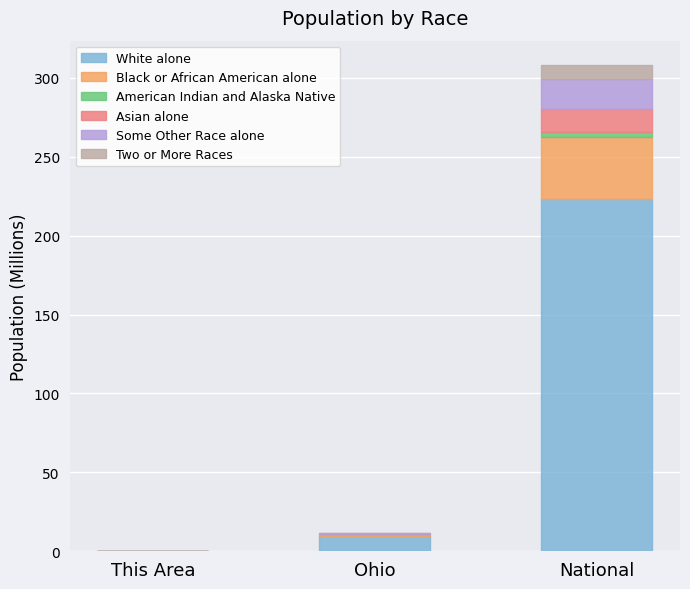

How many data points does each series have?

3